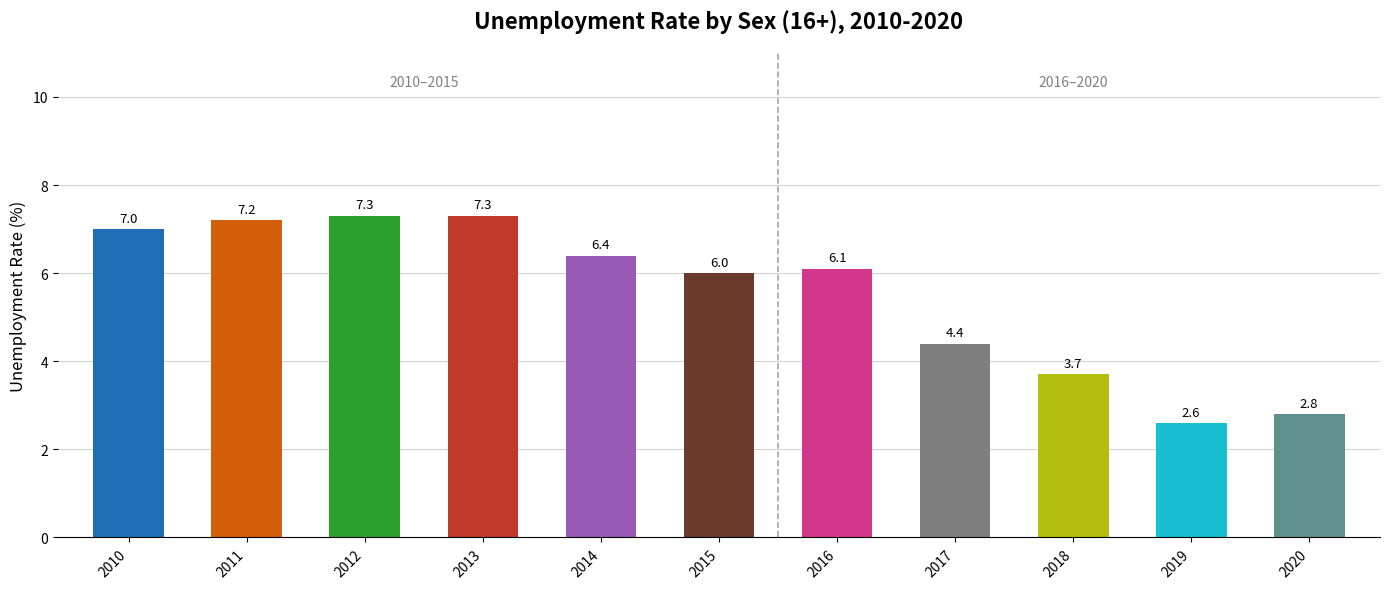

At which label does the data first exceed 6?

2010